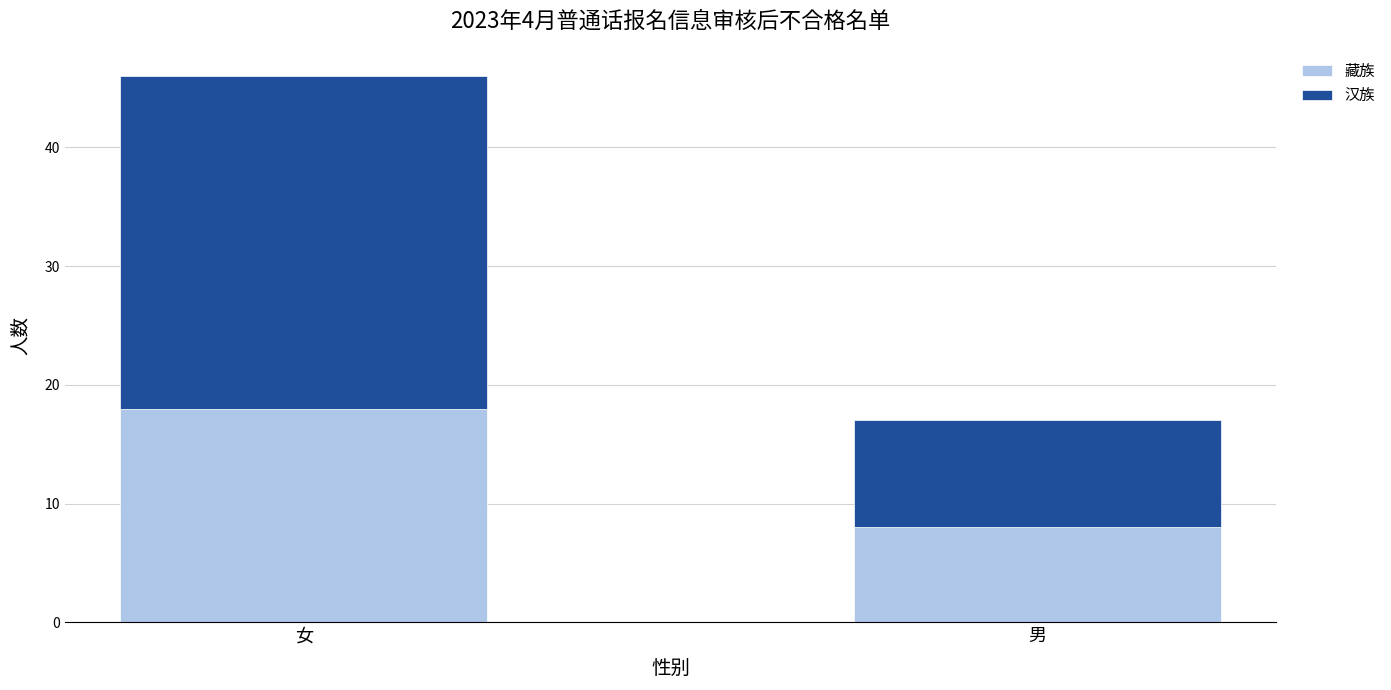

The 藏族 series shows 18 at 女. True or false?

True